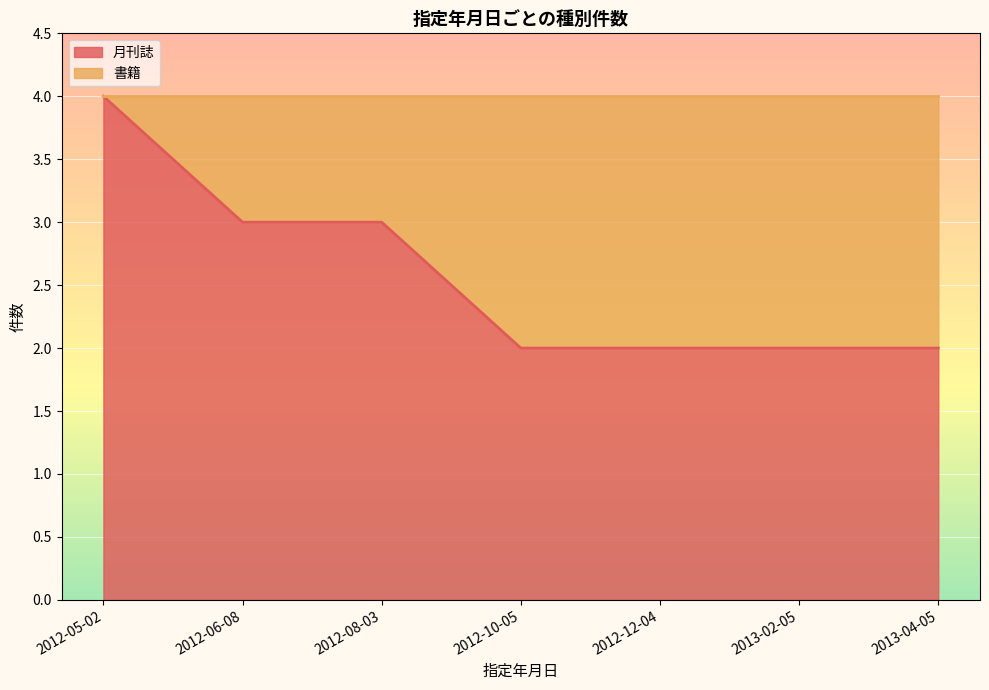

True or false: 書籍 and 月刊誌 intersect in this chart.

False